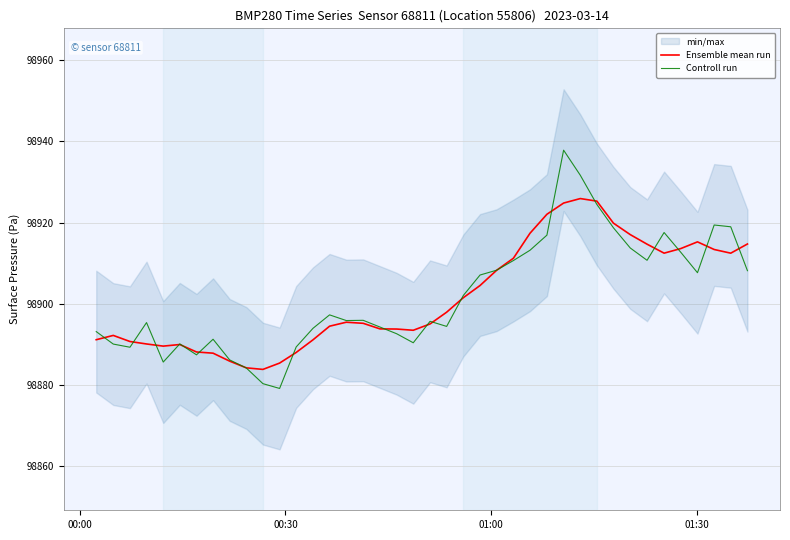

What is the maximum value for Controll run?

98937.8